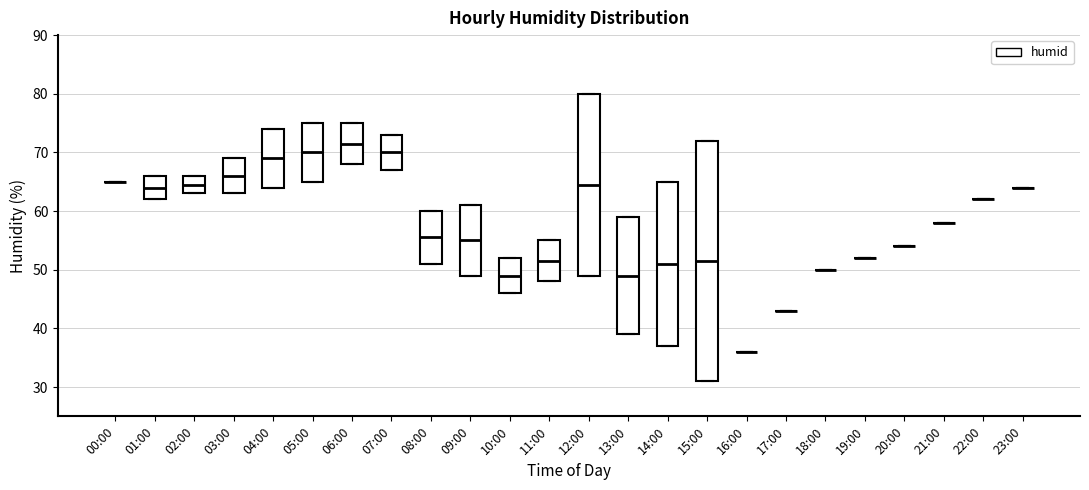

Comparing the boxes themselves (not the whiskers), which one is the tallest?

15:00